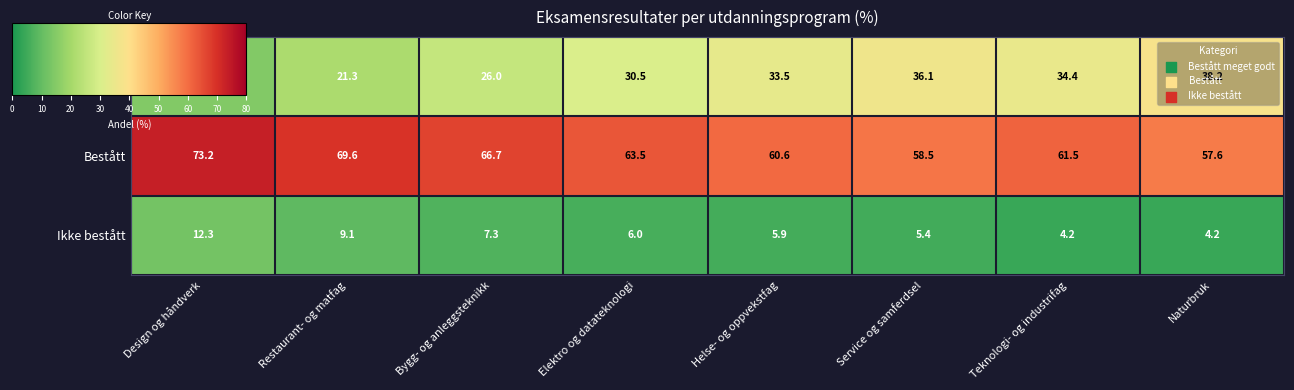

Which series has the widest spread of values?

Bestått meget godt